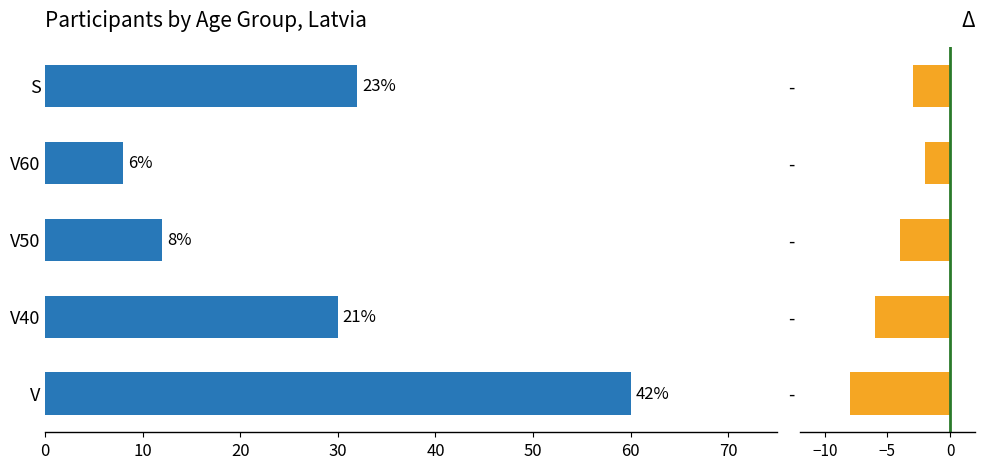

What is the value of the Δ bar at the 4th from the left?

-2